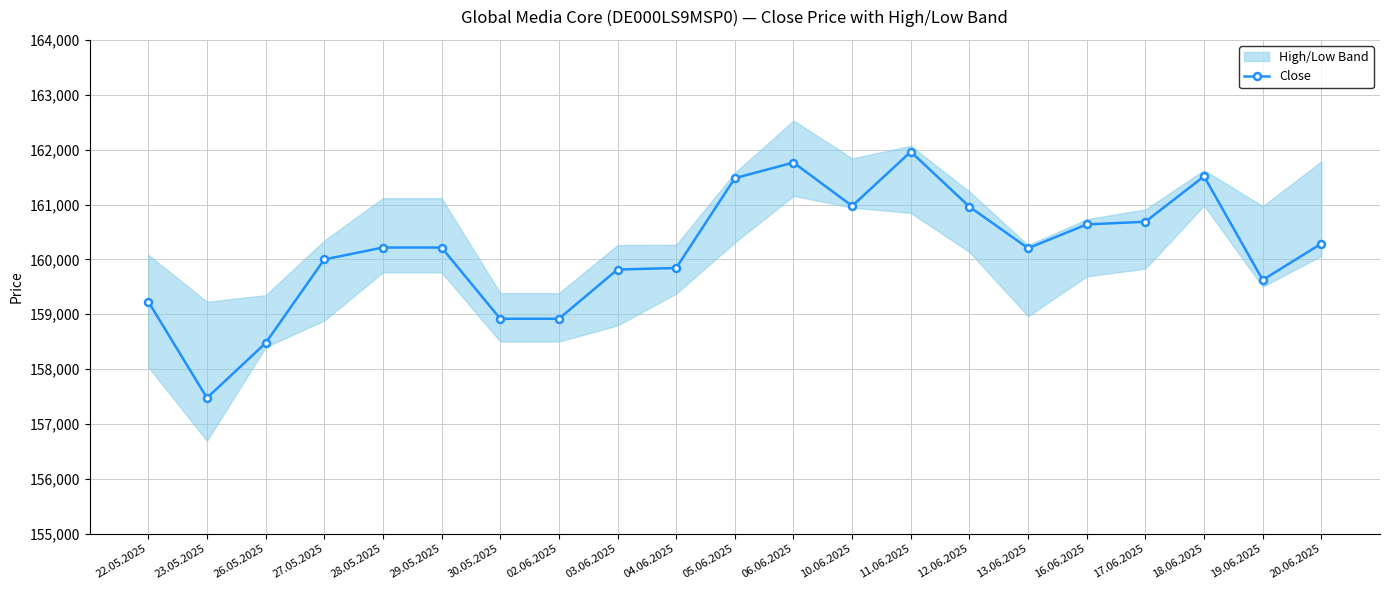

Is it true that Close equals 91521 at 22.05.2025?

False